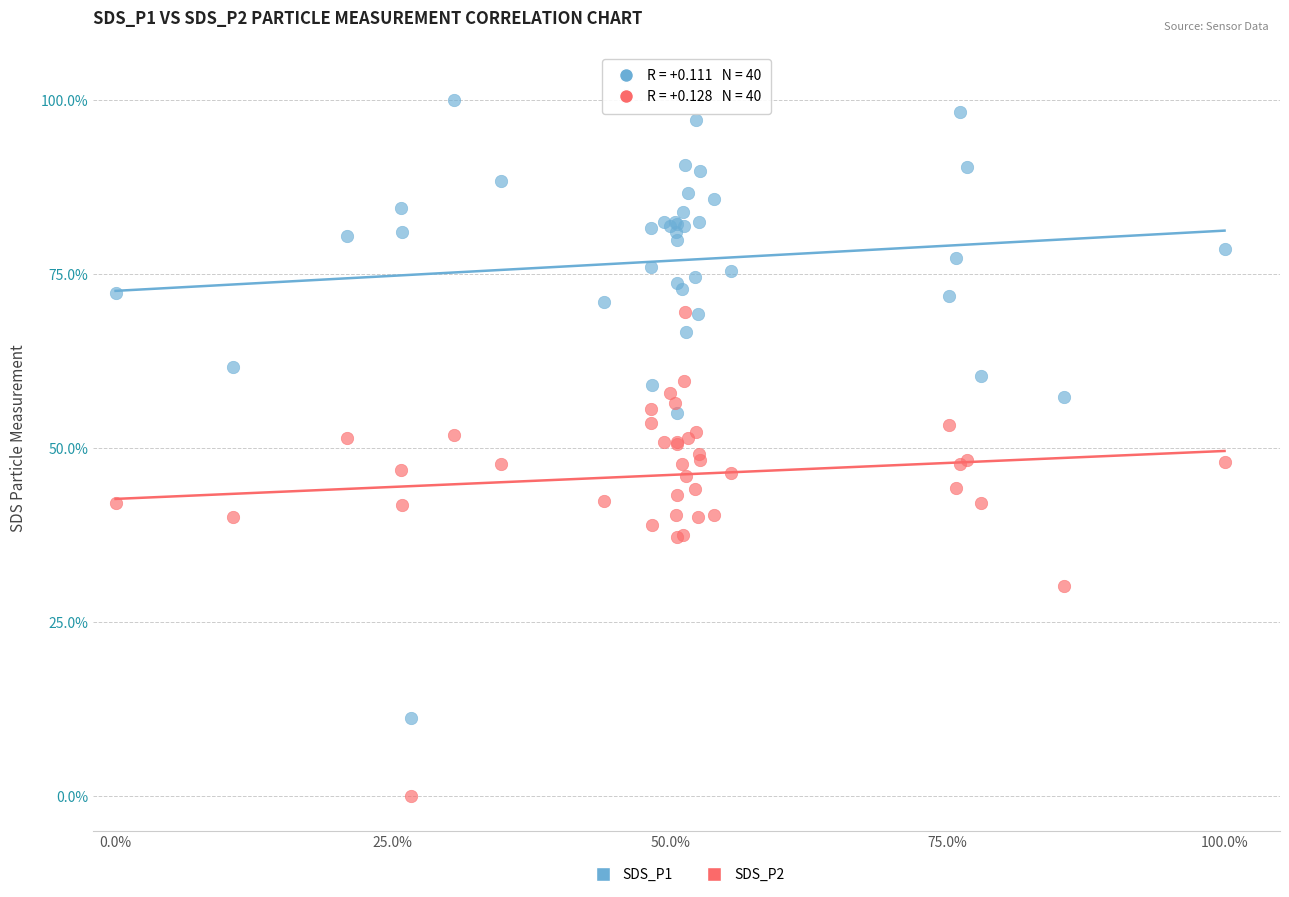

Which series has the widest spread of Y values?

SDS_P1